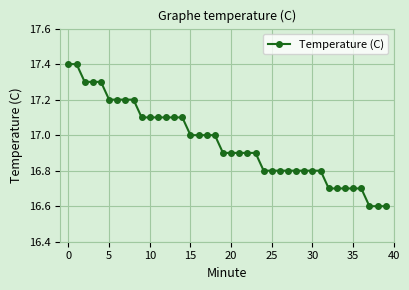

Reading right to left, what are all the values shown in this chart?

16.6	16.6	16.6	16.7	16.7	16.7	16.7	16.7	16.8	16.8	16.8	16.8	16.8	16.8	16.8	16.8	16.9	16.9	16.9	16.9	16.9	17.0	17.0	17.0	17.0	17.1	17.1	17.1	17.1	17.1	17.1	17.2	17.2	17.2	17.2	17.3	17.3	17.3	17.4	17.4